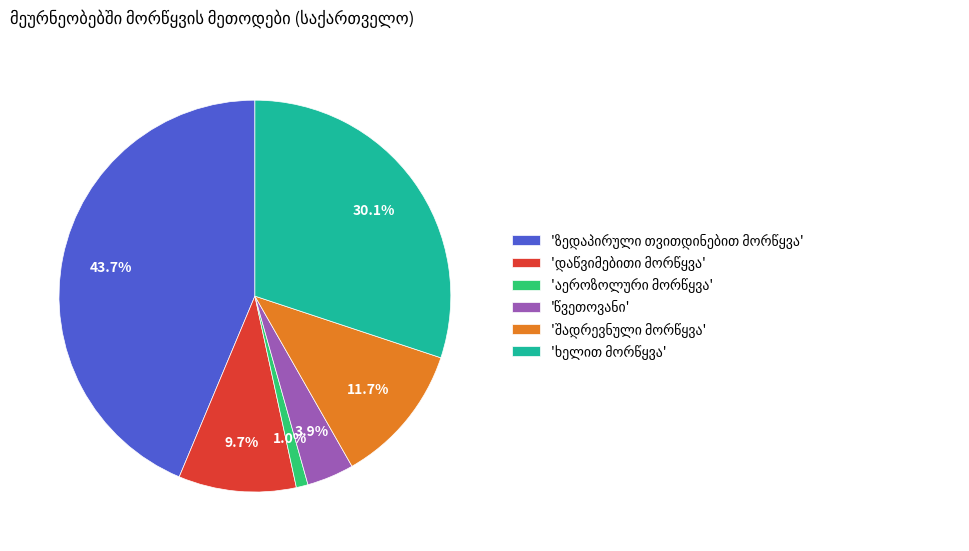

Is there a majority slice in this chart?

No